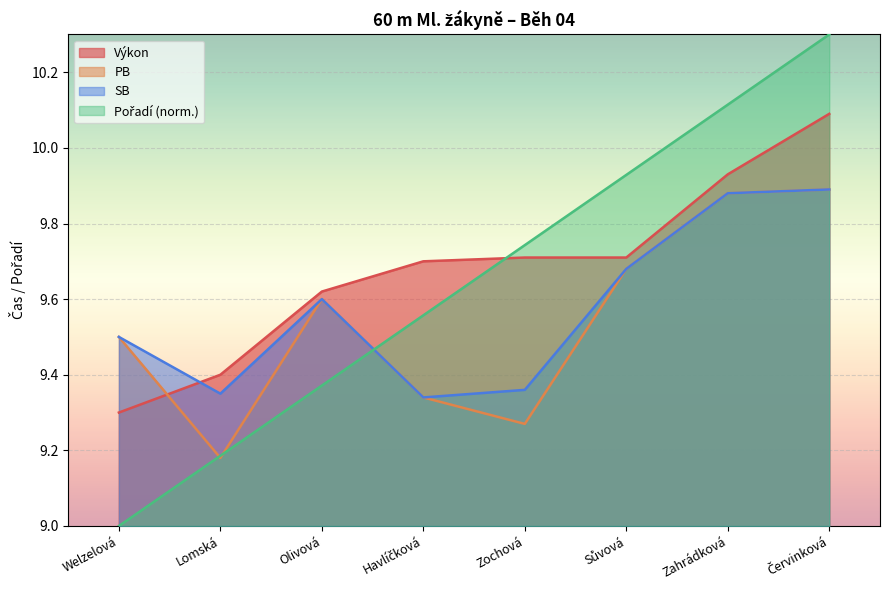

Which series has the largest range (max minus min)?

Pořadí